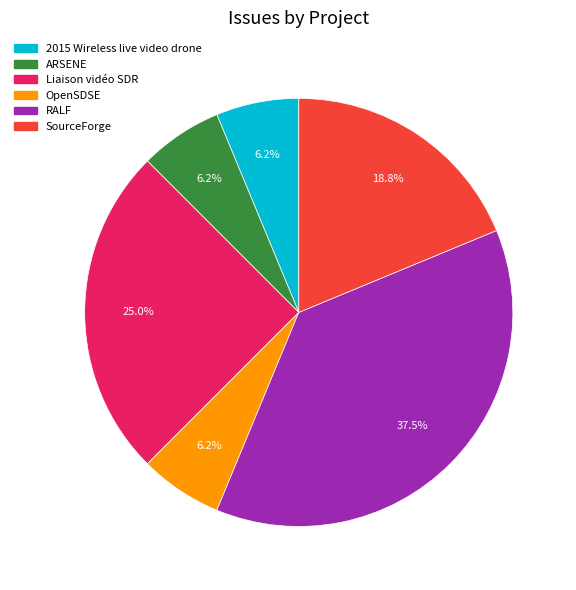

Combined, do OpenSDSE and SourceForge account for over 50%?

No